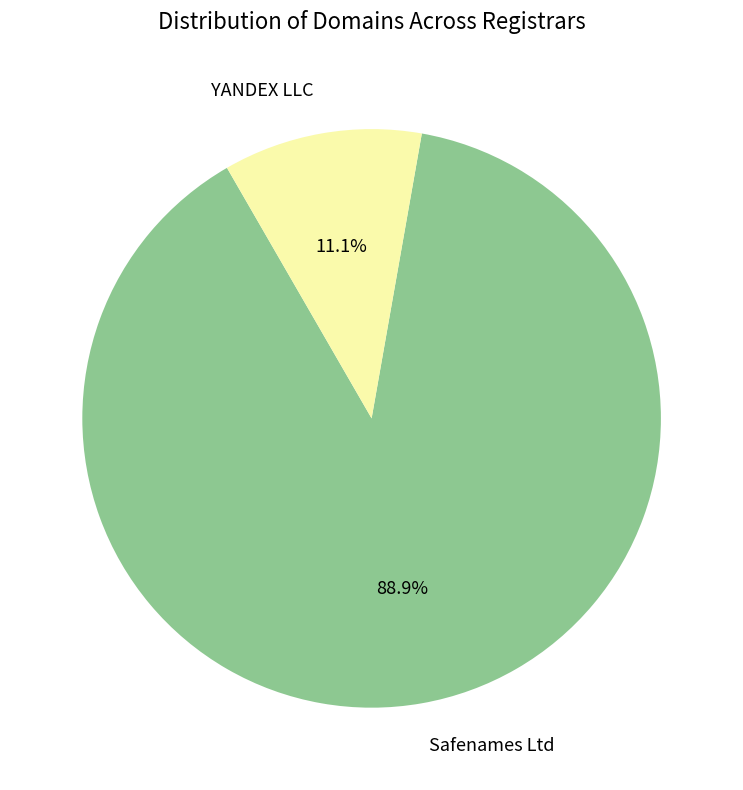

To the nearest percent, what is the difference between the YANDEX LLC and Safenames Ltd slice percentages?

78%